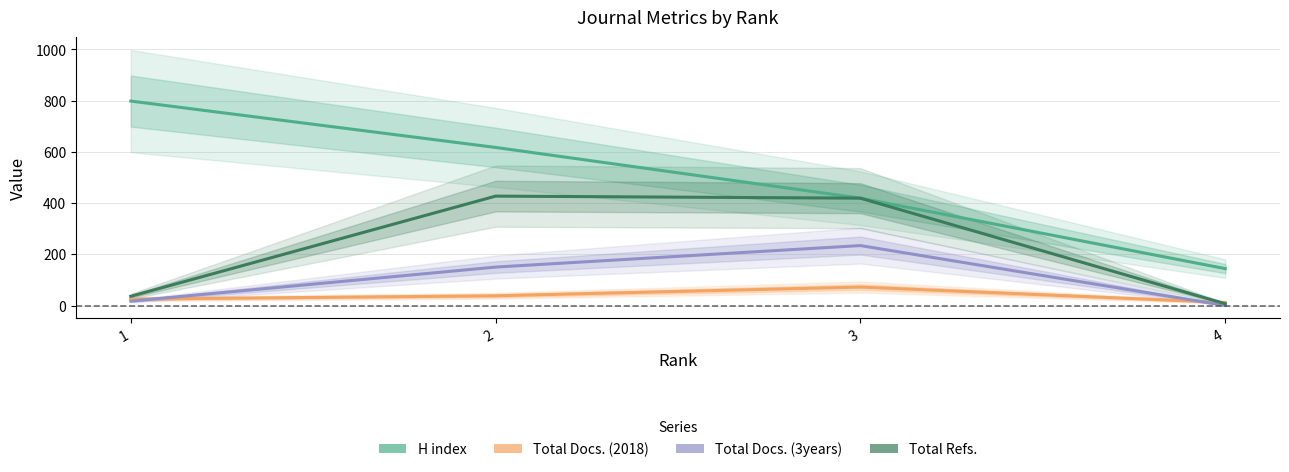

What are all the series names shown in the legend?

H index, Total Docs. (2018), Total Docs. (3years), Total Refs.